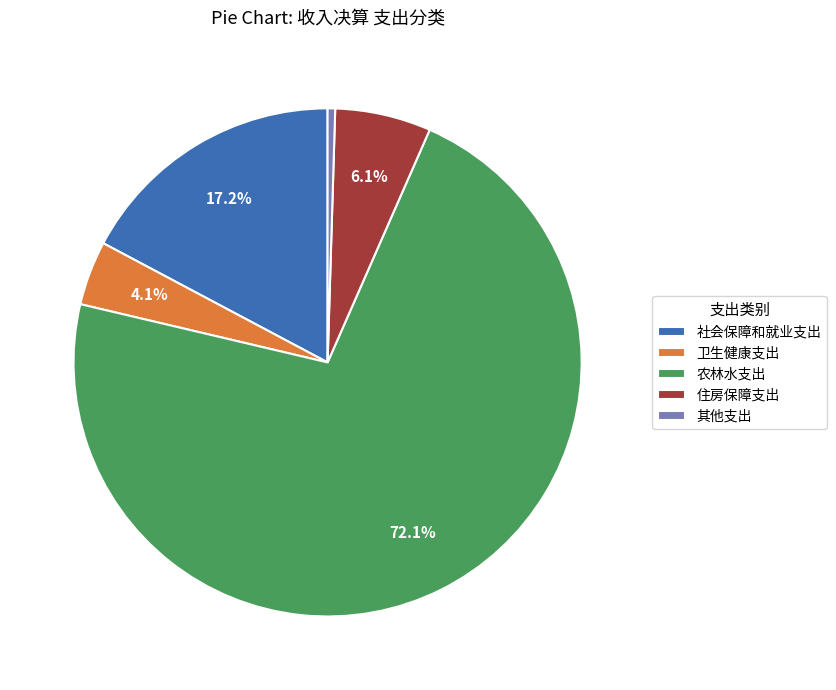

To the nearest percent, what is the combined percentage of 社会保障和就业支出 and 卫生健康支出?

21%